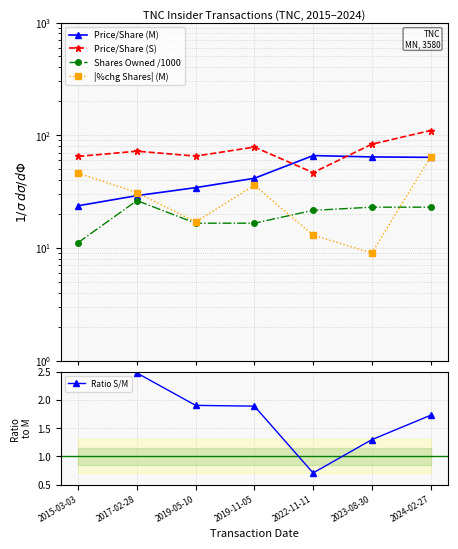

True or false: Price/Share (S) and Shares Owned /1000 cross at least once.

False